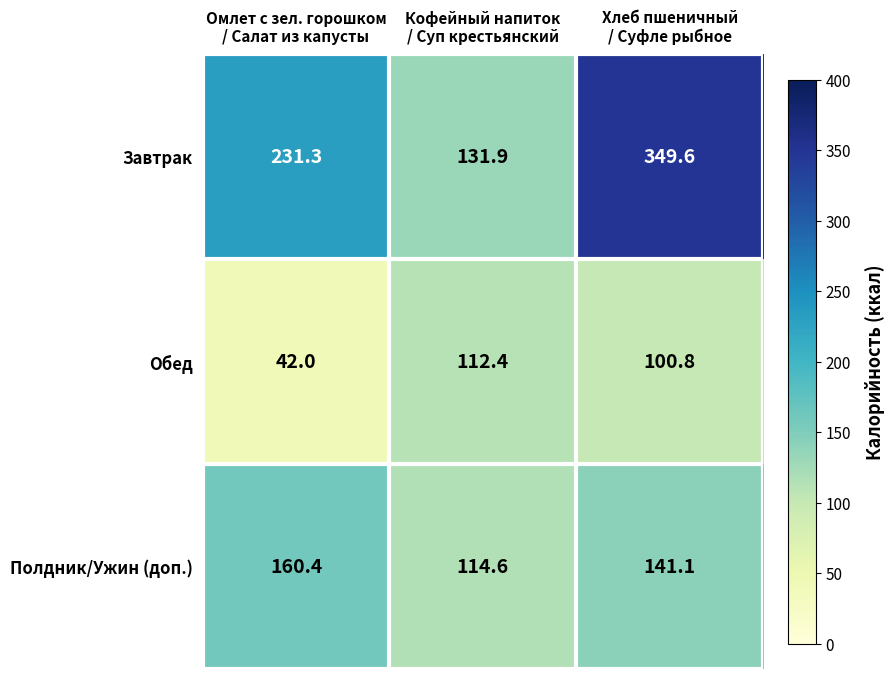

What is the difference between the maximum and minimum values in the Завтрак series?

217.7